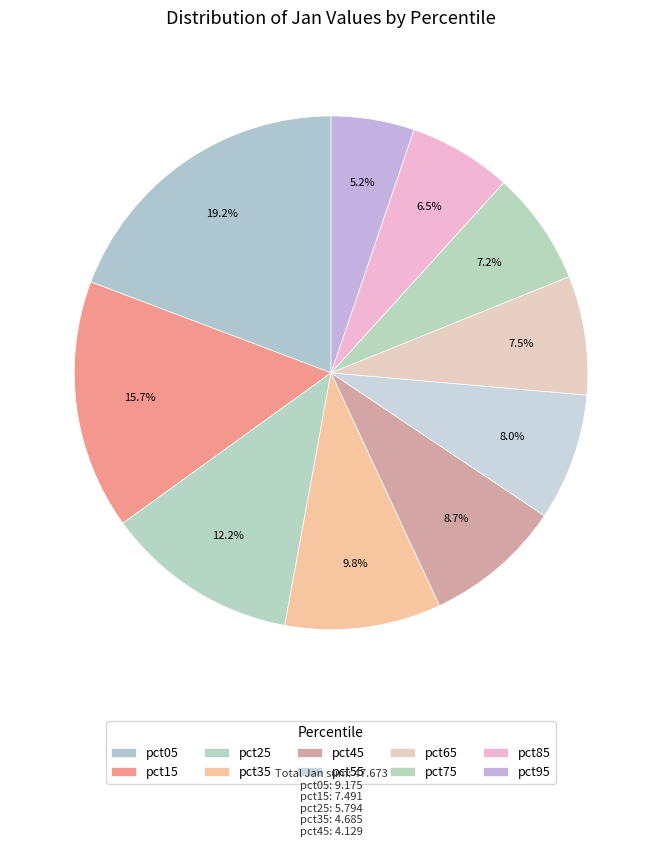

How many segments does this pie chart have?

10